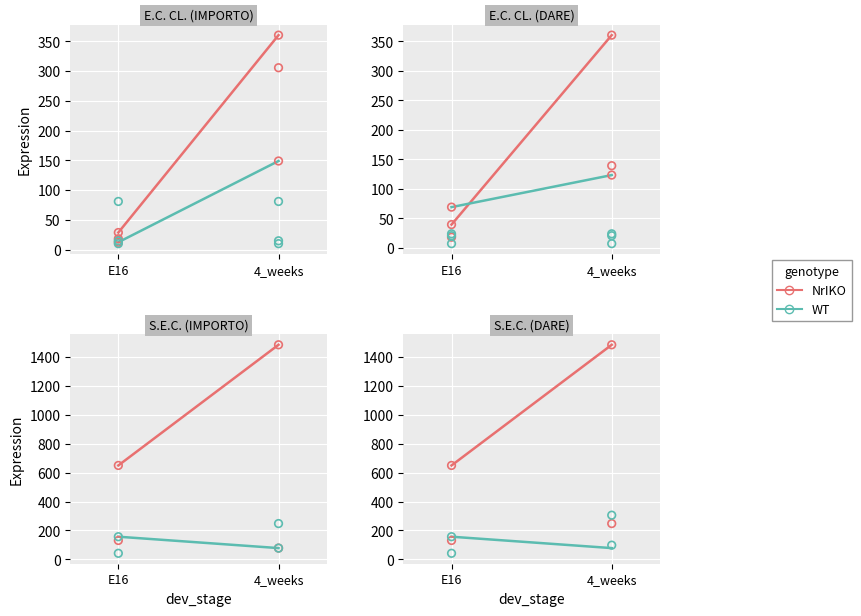

Is the value of WT at 4_weeks greater than the value of NrIKO at E16?

No